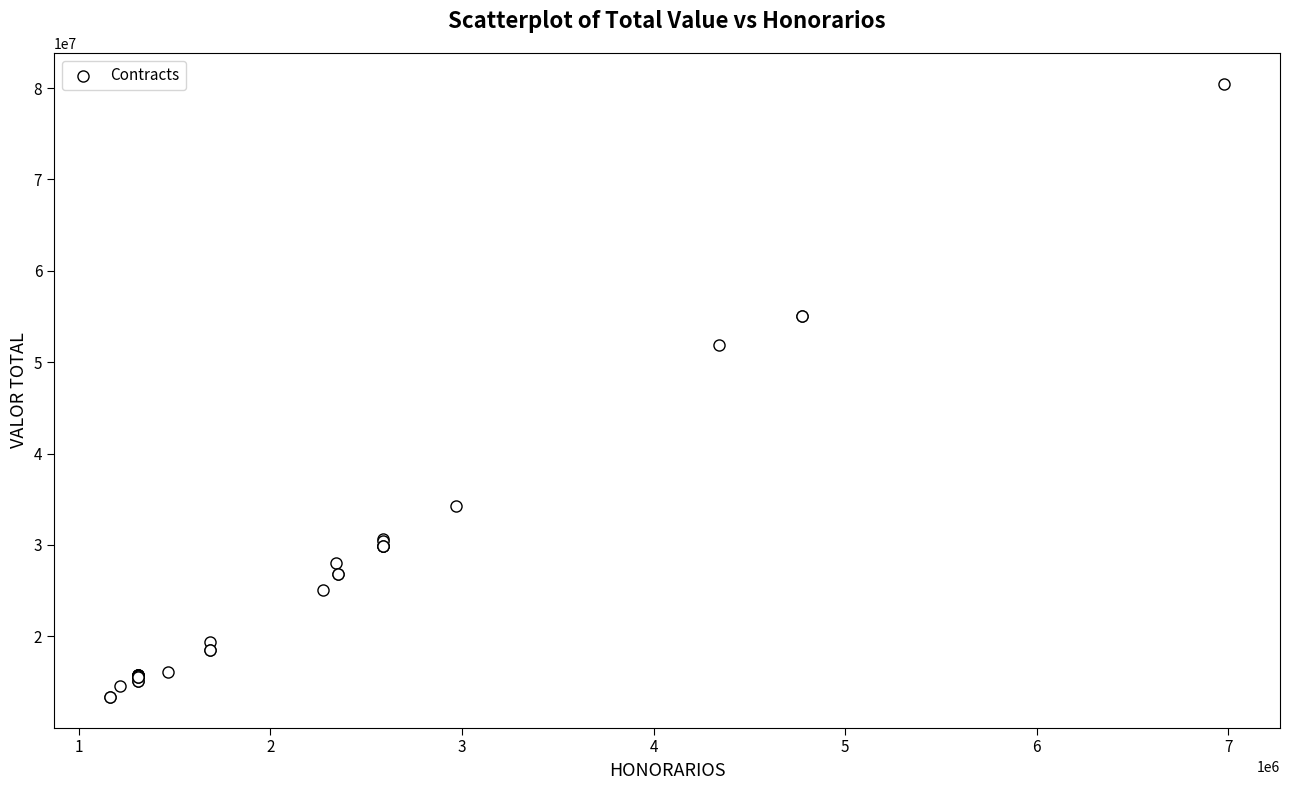

What Y value in the scatter plot is closest to 46920380?

51923367